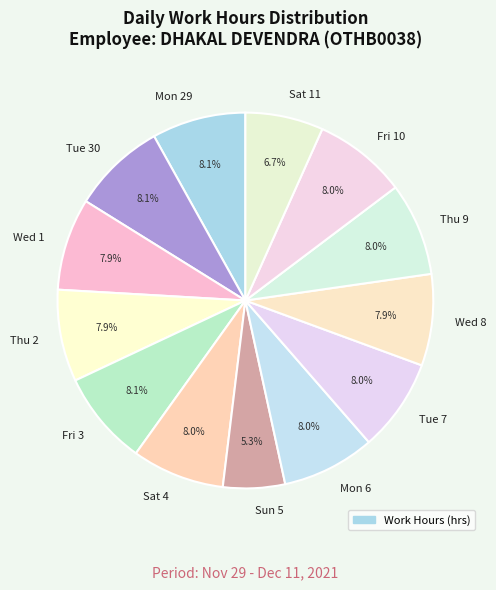

Does Sat 4 represent more than half of the total?

No